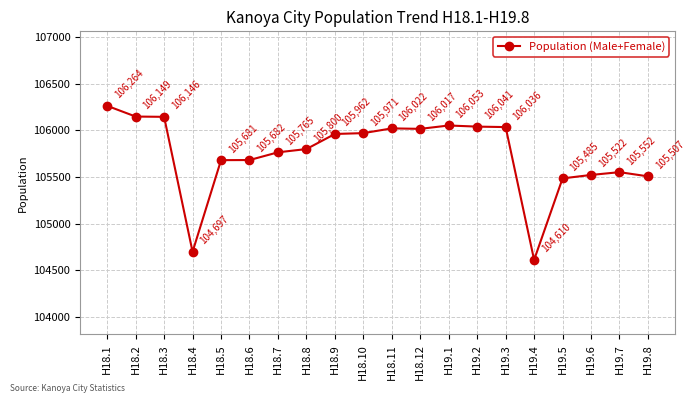

Where is the first local minimum?

H18.4